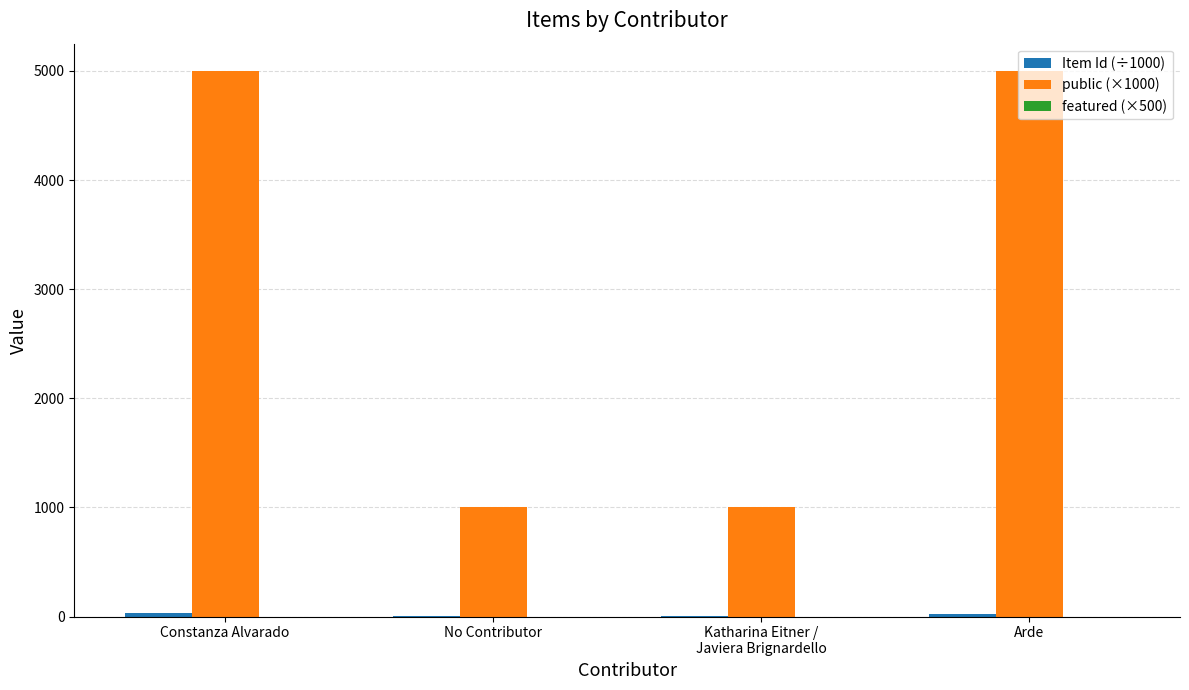

What is the greatest value displayed?

5000.0